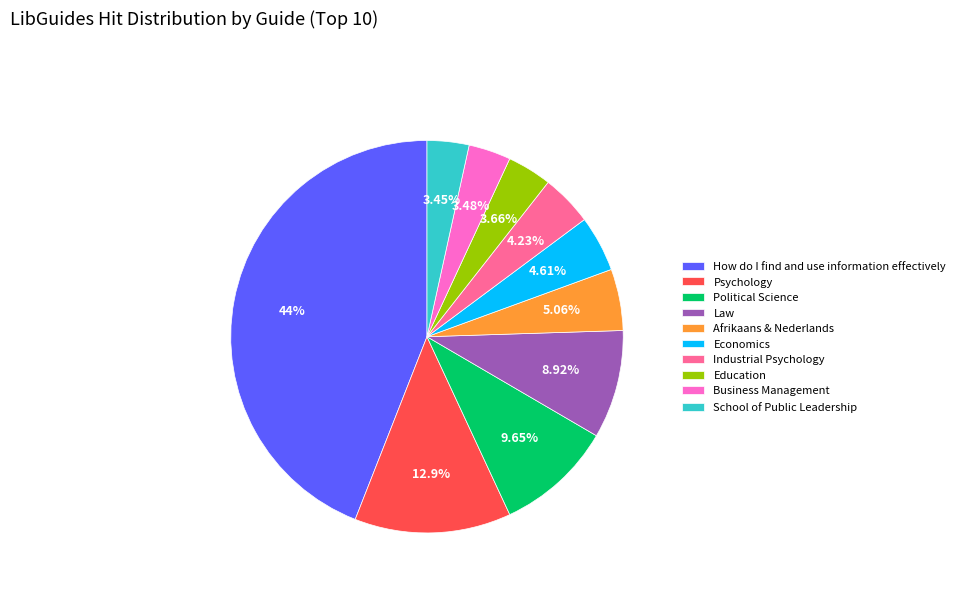

Between Political Science and Economics, which is larger?

Political Science